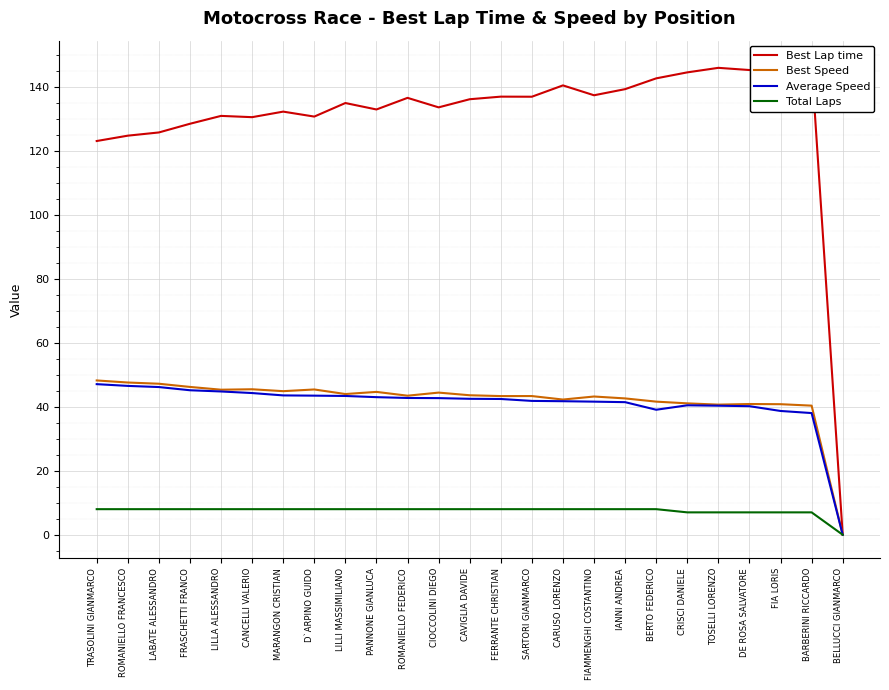

Reading left to right, extract all data points from this chart.

Best Lap time: TRASOLINI GIANMARCO=123.1	ROMANIELLO FRANCESCO=124.8	LABATE ALESSANDRO=125.8	FRASCHETTI FRANCO=128.5	LILLA ALESSANDRO=131.0	CANCELLI VALERIO=130.6	MARANGON CRISTIAN=132.3	D`ARPINO GUIDO=130.8	LILLI MASSIMILIANO=135.0	PANNONE GIANLUCA=133.0	ROMANIELLO FEDERICO=136.6	CIOCCOLINI DIEGO=133.6	CAVIGLIA DAVIDE=136.2	FERRANTE CHRISTIAN=137.0	SARTORI GIANMARCO=137.0	CARUSO LORENZO=140.5	FIAMMENGHI COSTANTINO=137.4	IANNI ANDREA=139.3	BERTO FEDERICO=142.7	CRISCI DANIELE=144.6	TOSELLI LORENZO=146.0	DE ROSA SALVATORE=145.3	FIA LORIS=145.5	BARBERINI RICCARDO=147.1	BELLUCCI GIANMARCO=0.0
Best Speed: TRASOLINI GIANMARCO=48.2	ROMANIELLO FRANCESCO=47.6	LABATE ALESSANDRO=47.2	FRASCHETTI FRANCO=46.2	LILLA ALESSANDRO=45.4	CANCELLI VALERIO=45.5	MARANGON CRISTIAN=44.9	D`ARPINO GUIDO=45.4	LILLI MASSIMILIANO=44.0	PANNONE GIANLUCA=44.7	ROMANIELLO FEDERICO=43.5	CIOCCOLINI DIEGO=44.4	CAVIGLIA DAVIDE=43.6	FERRANTE CHRISTIAN=43.4	SARTORI GIANMARCO=43.4	CARUSO LORENZO=42.3	FIAMMENGHI COSTANTINO=43.2	IANNI ANDREA=42.6	BERTO FEDERICO=41.6	CRISCI DANIELE=41.1	TOSELLI LORENZO=40.7	DE ROSA SALVATORE=40.9	FIA LORIS=40.8	BARBERINI RICCARDO=40.4	BELLUCCI GIANMARCO=0.0
Average Speed: TRASOLINI GIANMARCO=47.1	ROMANIELLO FRANCESCO=46.5	LABATE ALESSANDRO=46.2	FRASCHETTI FRANCO=45.2	LILLA ALESSANDRO=44.8	CANCELLI VALERIO=44.3	MARANGON CRISTIAN=43.6	D`ARPINO GUIDO=43.5	LILLI MASSIMILIANO=43.4	PANNONE GIANLUCA=43.0	ROMANIELLO FEDERICO=42.8	CIOCCOLINI DIEGO=42.7	CAVIGLIA DAVIDE=42.5	FERRANTE CHRISTIAN=42.5	SARTORI GIANMARCO=41.9	CARUSO LORENZO=41.8	FIAMMENGHI COSTANTINO=41.6	IANNI ANDREA=41.5	BERTO FEDERICO=39.1	CRISCI DANIELE=40.5	TOSELLI LORENZO=40.4	DE ROSA SALVATORE=40.2	FIA LORIS=38.7	BARBERINI RICCARDO=38.0	BELLUCCI GIANMARCO=0.0
Total Laps: TRASOLINI GIANMARCO=8.0	ROMANIELLO FRANCESCO=8.0	LABATE ALESSANDRO=8.0	FRASCHETTI FRANCO=8.0	LILLA ALESSANDRO=8.0	CANCELLI VALERIO=8.0	MARANGON CRISTIAN=8.0	D`ARPINO GUIDO=8.0	LILLI MASSIMILIANO=8.0	PANNONE GIANLUCA=8.0	ROMANIELLO FEDERICO=8.0	CIOCCOLINI DIEGO=8.0	CAVIGLIA DAVIDE=8.0	FERRANTE CHRISTIAN=8.0	SARTORI GIANMARCO=8.0	CARUSO LORENZO=8.0	FIAMMENGHI COSTANTINO=8.0	IANNI ANDREA=8.0	BERTO FEDERICO=8.0	CRISCI DANIELE=7.0	TOSELLI LORENZO=7.0	DE ROSA SALVATORE=7.0	FIA LORIS=7.0	BARBERINI RICCARDO=7.0	BELLUCCI GIANMARCO=0.0